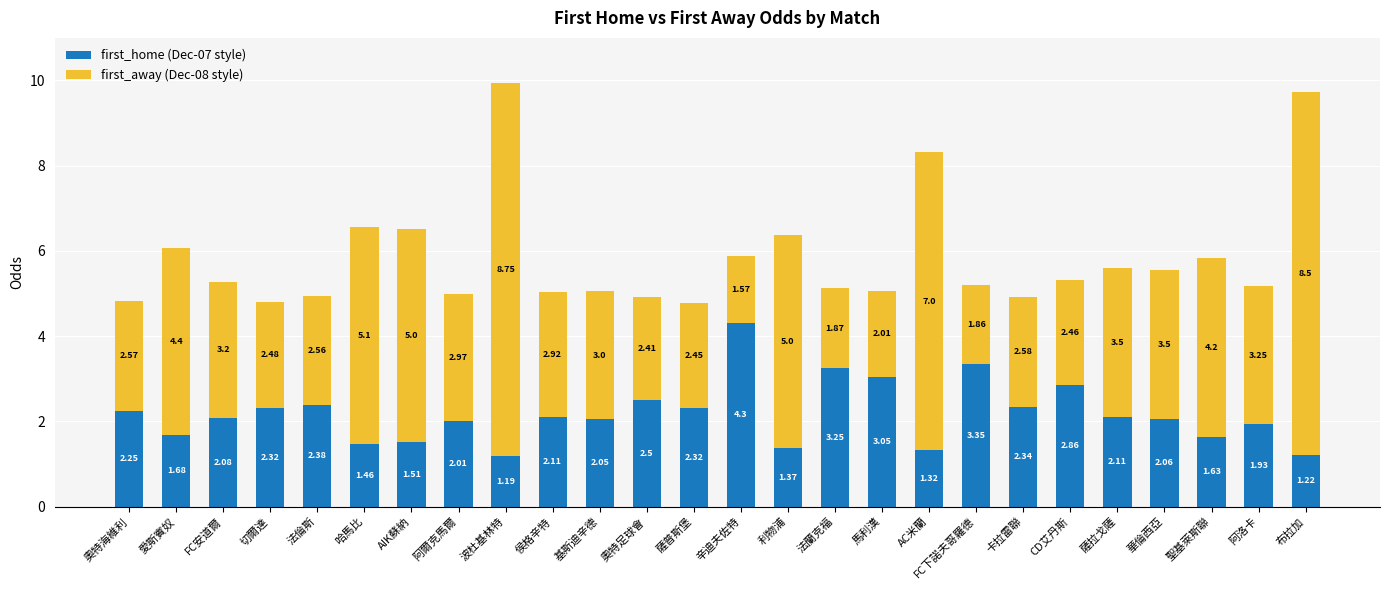

At which category is the sum across all series the highest?

波杜基林特